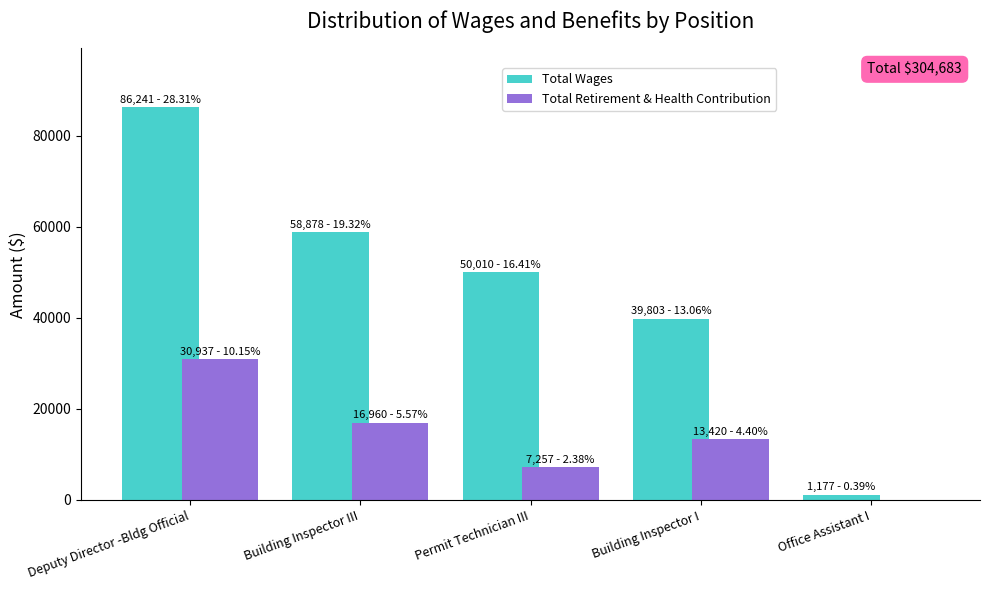

Reading right to left, what are all the values shown in this chart?

Total Wages: 1177	39803	50010	58878	86241
Total Retirement & Health Contribution: 0	13420	7257	16960	30937